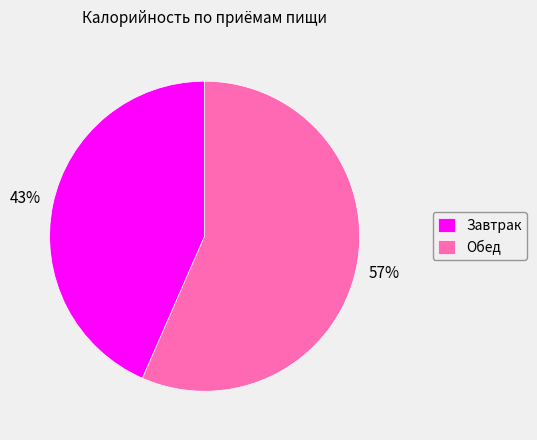

Which slice represents more than half of the pie?

Обед